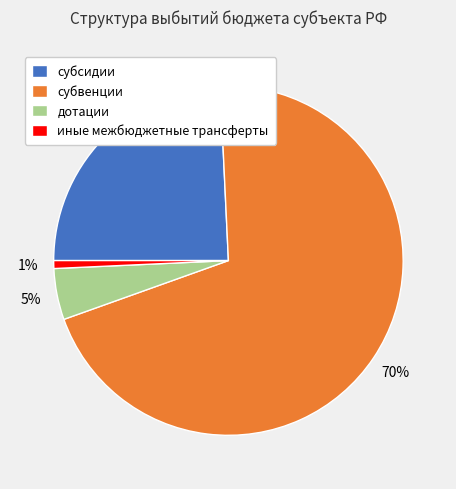

To the nearest percent, what percentage of the pie is субвенции?

70%